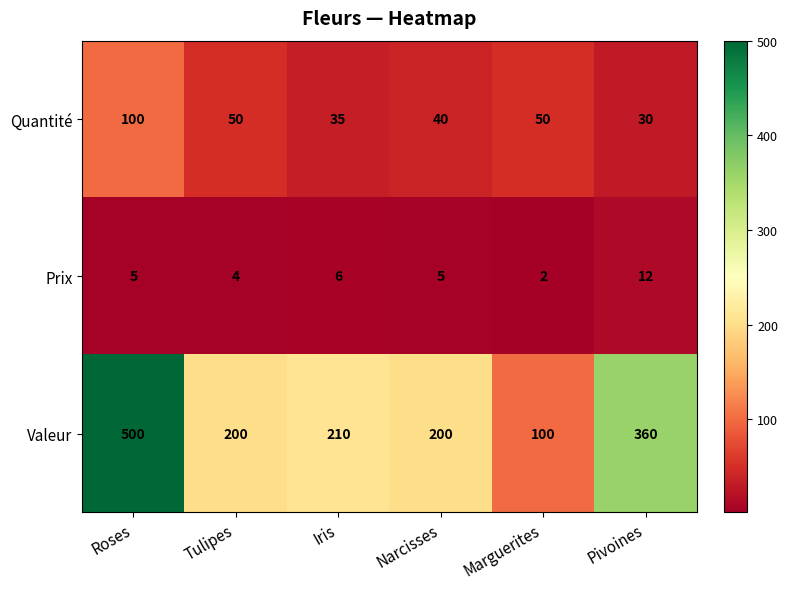

What is the difference between the maximum and minimum values in the Prix series?

10